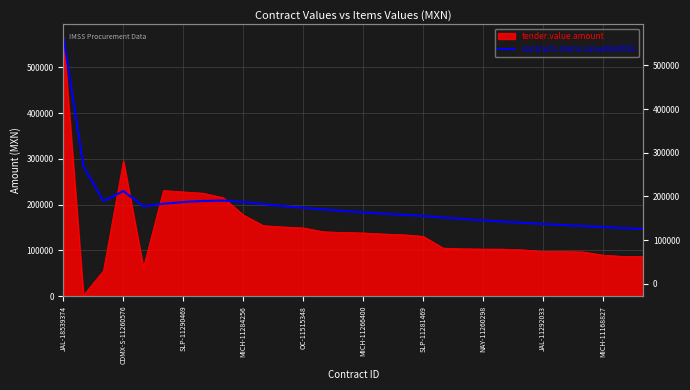

How many lines are shown in the chart?

1